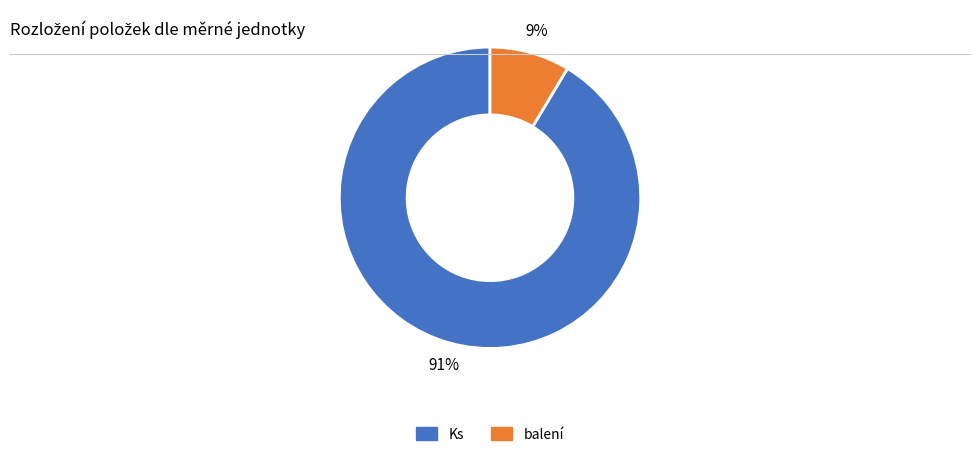

Is there any slice that represents more than half of the pie?

Yes